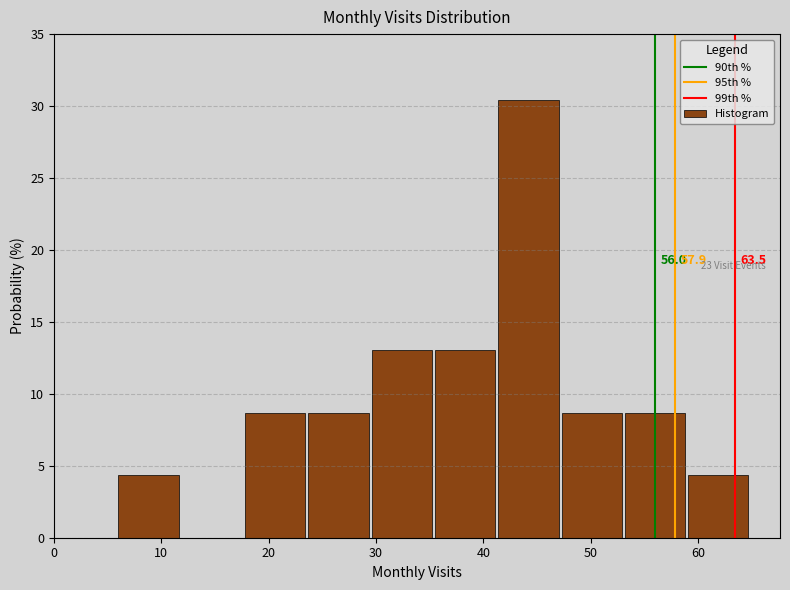

Which range on the x-axis has the tallest bar?

41.4 to 47.3